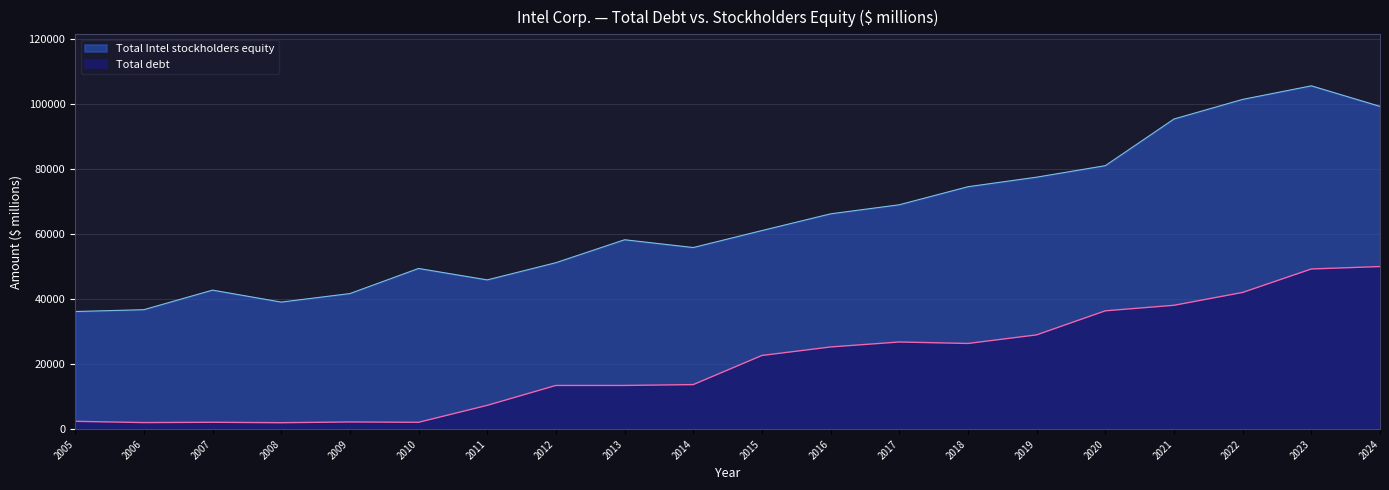

List the labels in order of Total debt value, smallest first.

2008, 2006, 2010, 2007, 2009, 2005, 2011, 2013, 2012, 2014, 2015, 2016, 2018, 2017, 2019, 2020, 2021, 2022, 2023, 2024